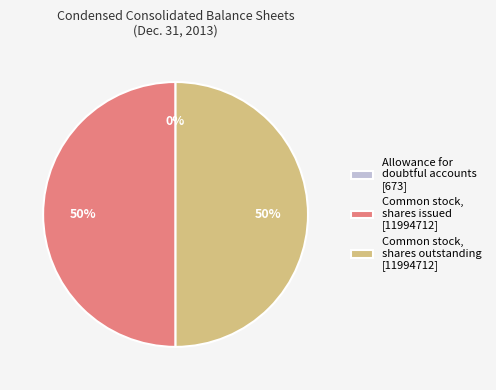

To the nearest percent, what percentage of the pie is Common stock, shares issued [11994712]?

50%